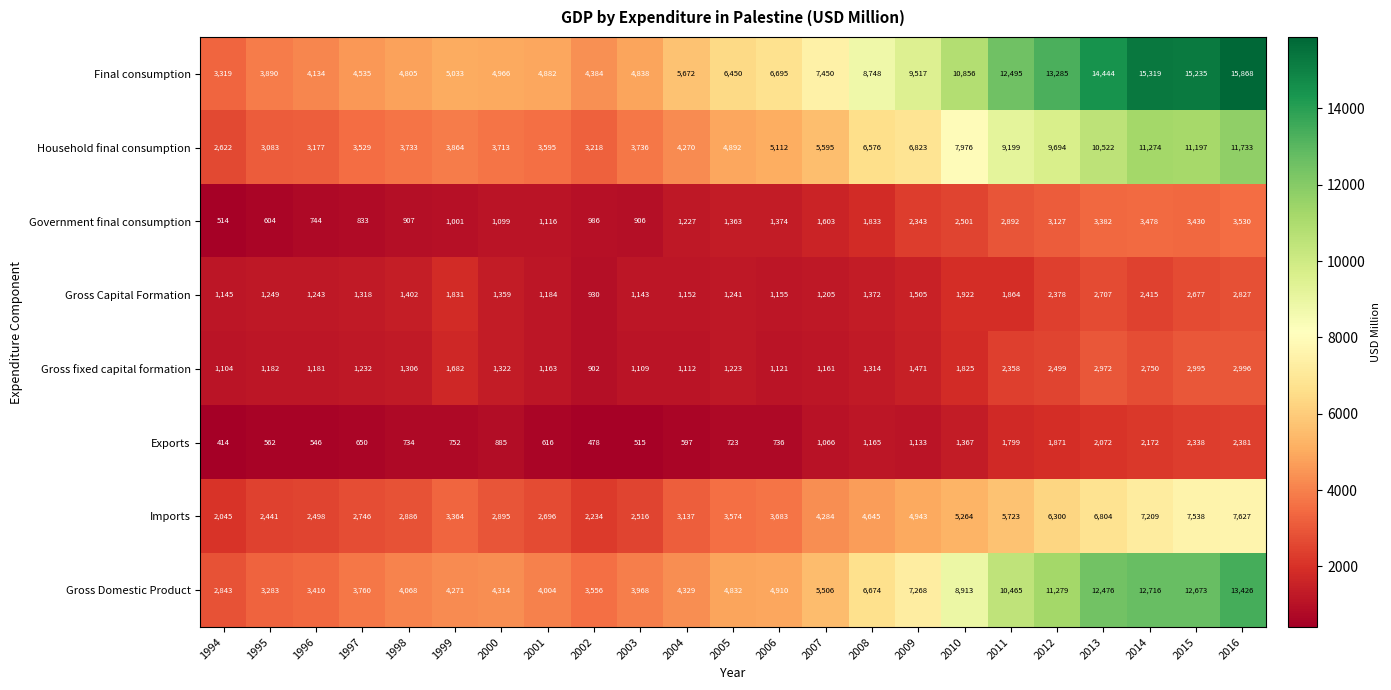

At which category is the sum across all series the highest?

2016